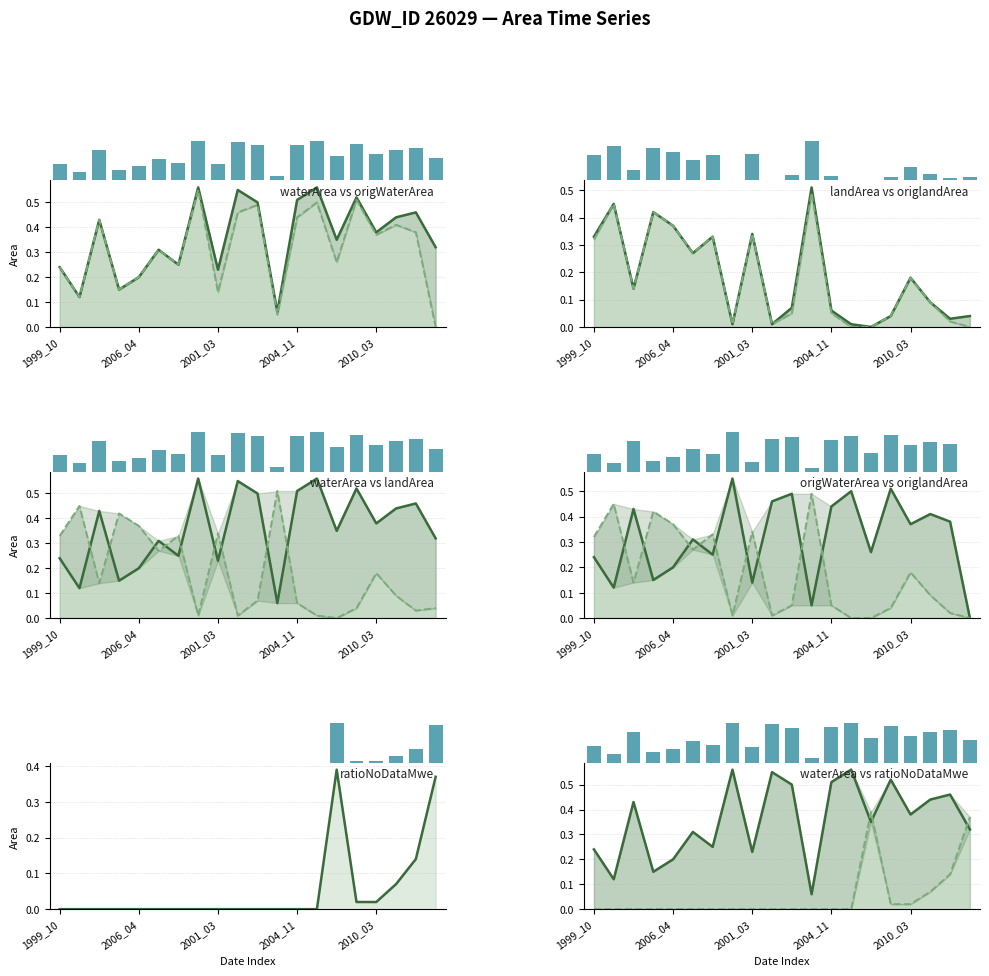

What is the greatest value displayed?

0.6